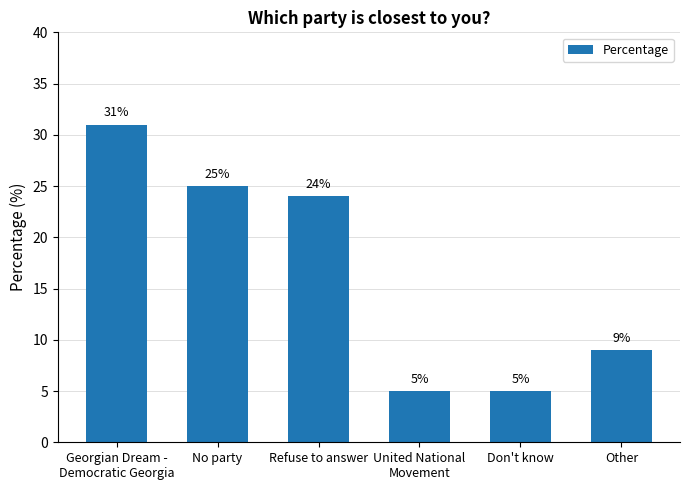

What is the ratio of the value at Other to the value at Refuse to answer?

0.4